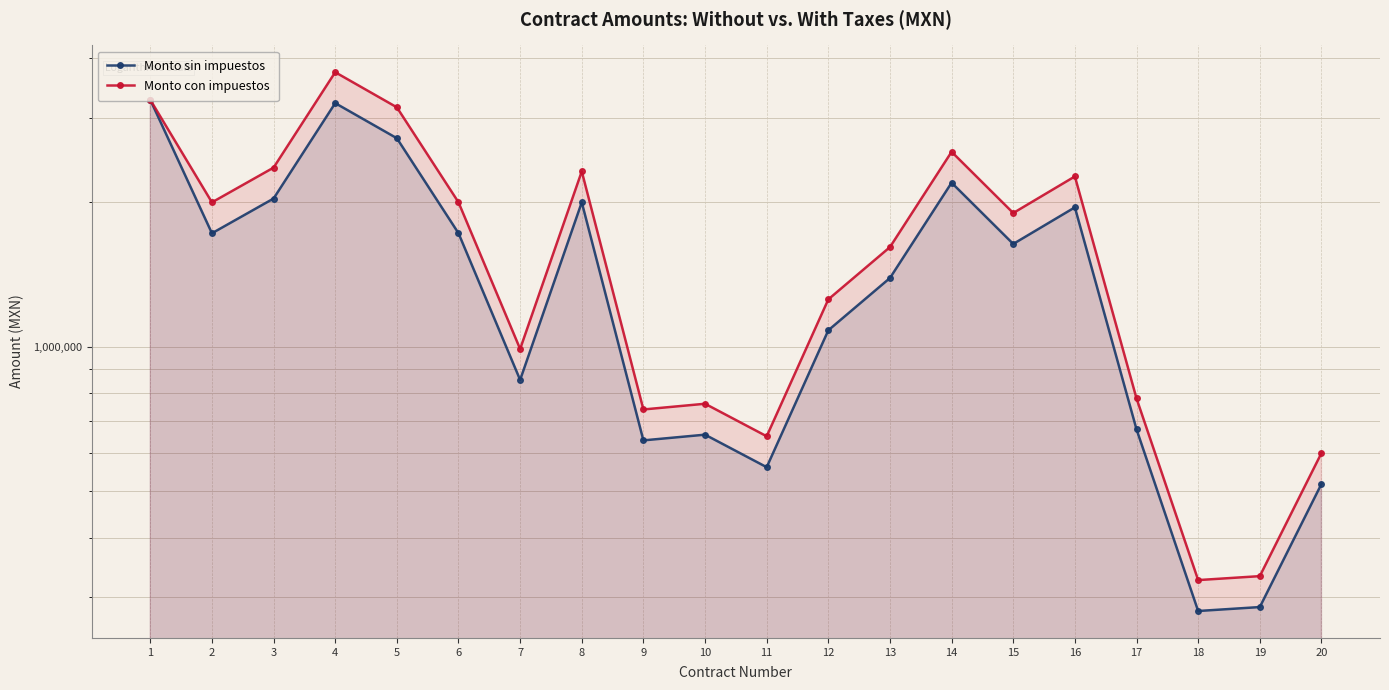

Is the value of Monto con impuestos at 6 greater than the value of Monto sin impuestos at 20?

Yes